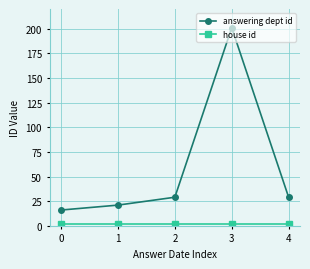

What is the maximum value shown in the chart?

201